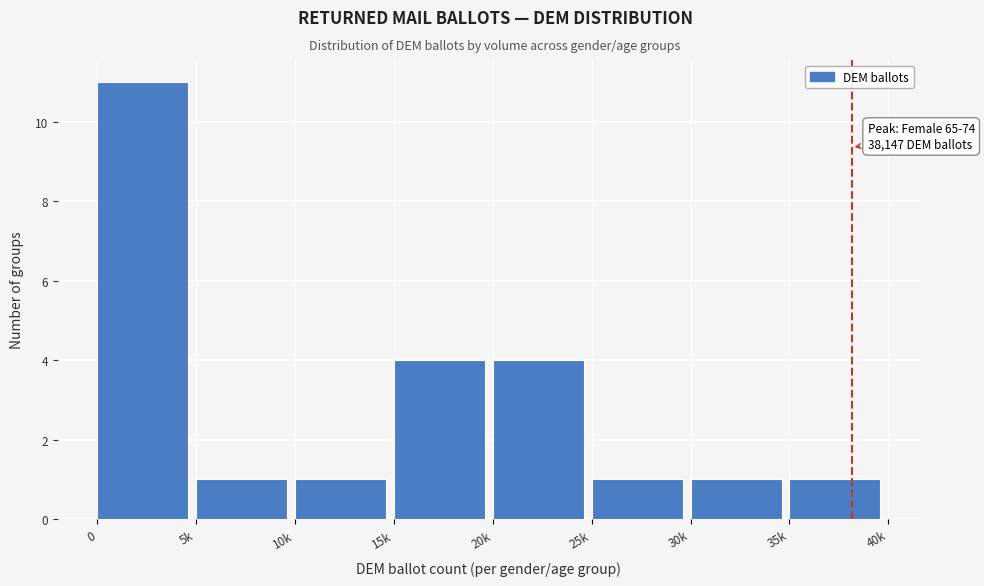

Reading left to right, extract all data points from this chart.

11	1	1	4	4	1	1	1